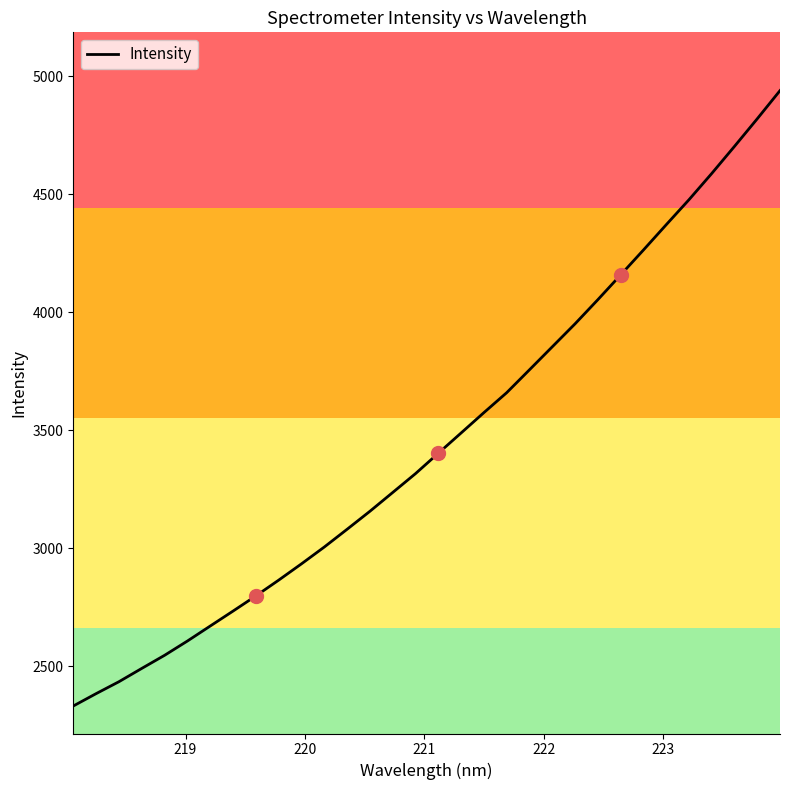

Count the number of values greater than 3401.

16